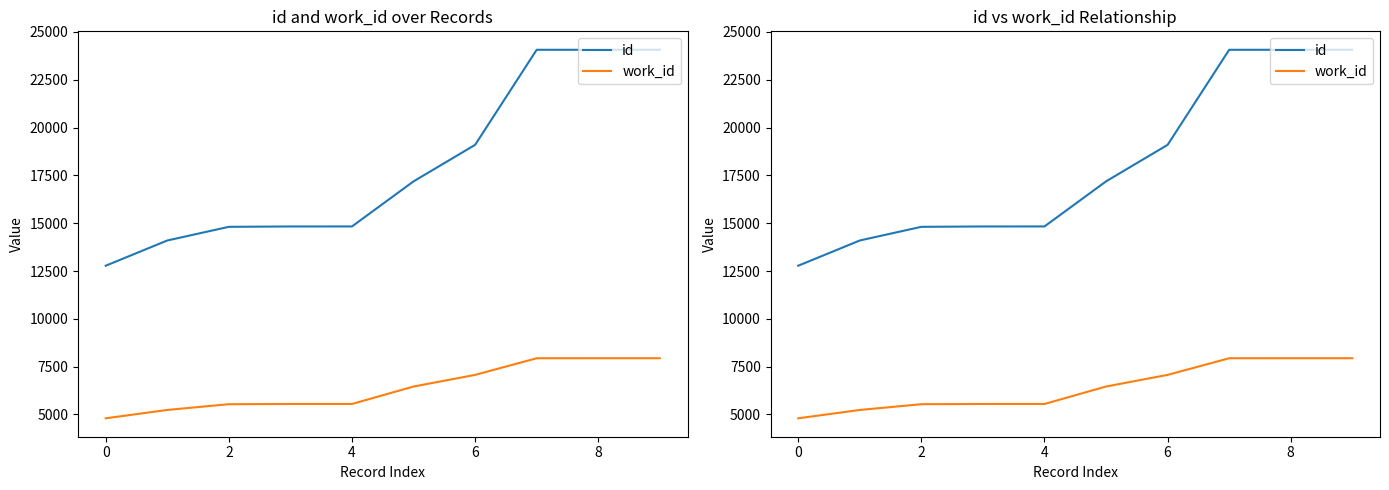

What is the label of the 9th point from the left?

8